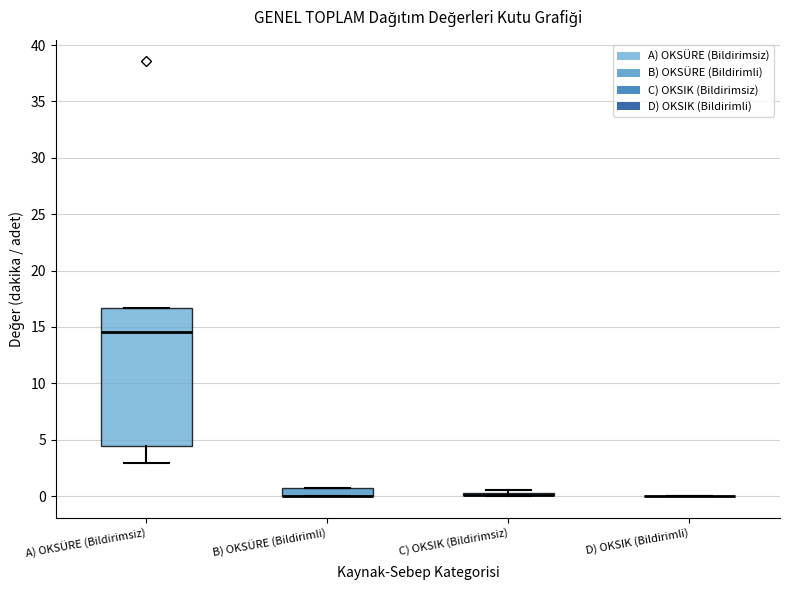

Comparing the boxes themselves (not the whiskers), which one is the tallest?

A) OKSÜRE (Bildirimsiz)